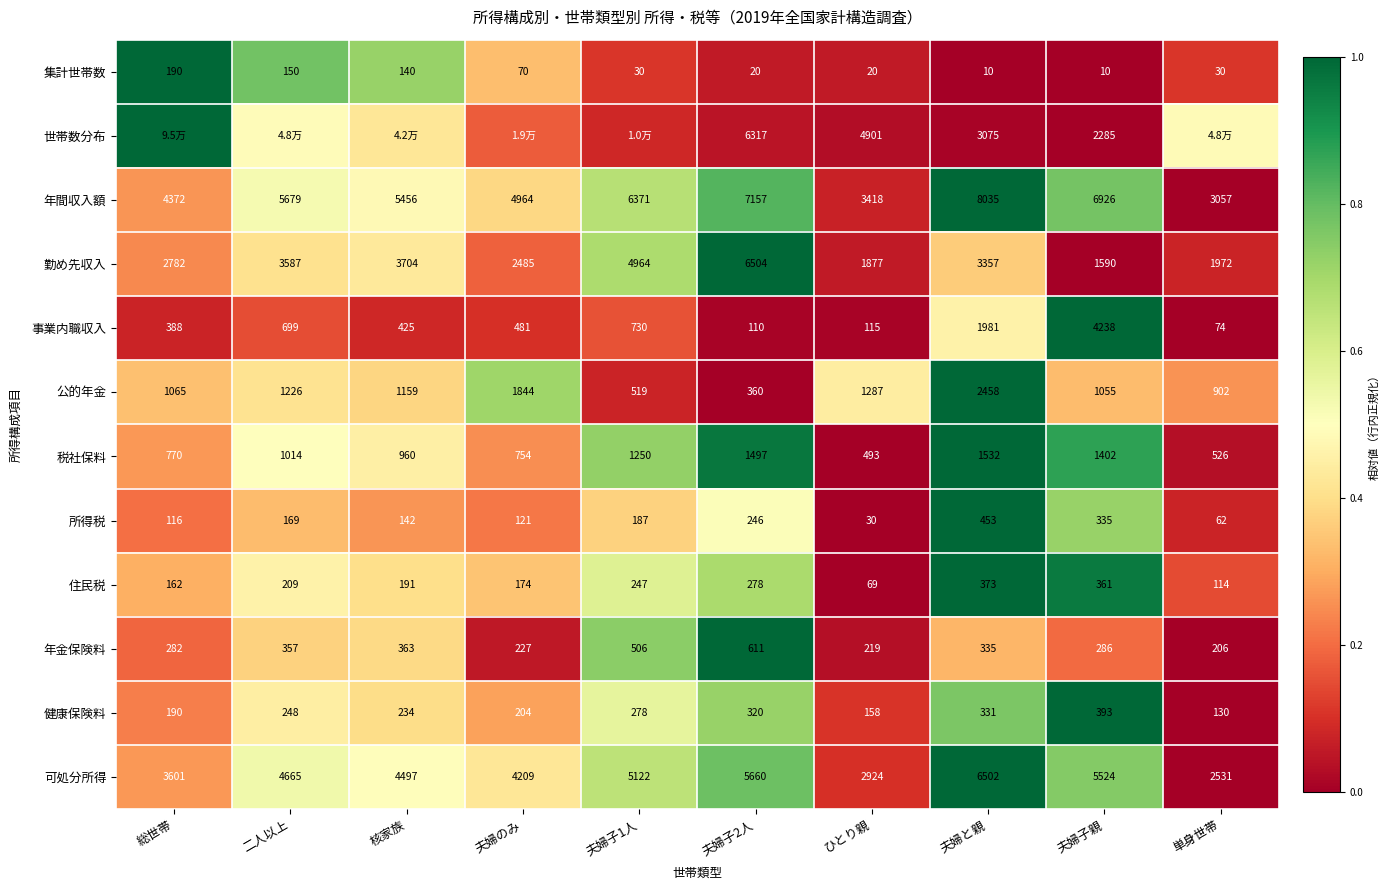

Is the value of 可処分所得 at 核家族 greater than the value of 集計世帯数 at 単身世帯?

Yes